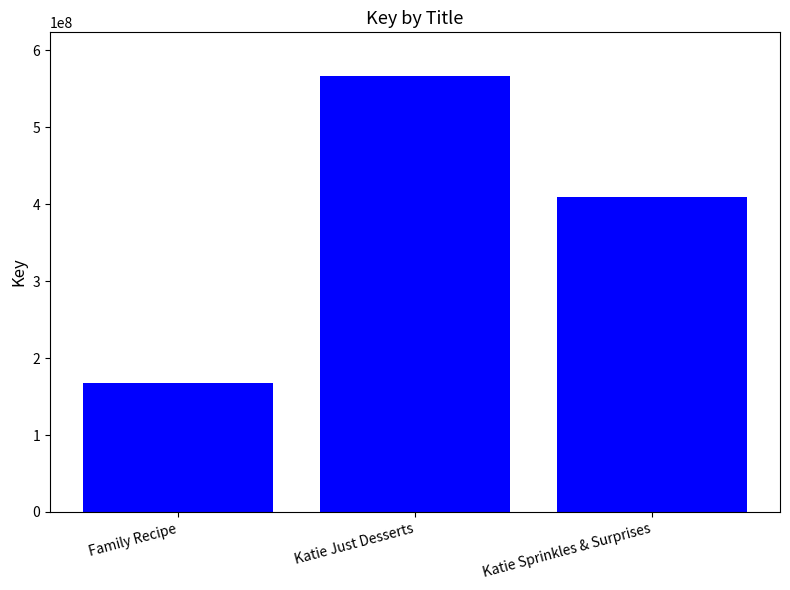

Approximately how many times larger is the value at Katie Just Desserts compared to Katie Sprinkles & Surprises?

1.4